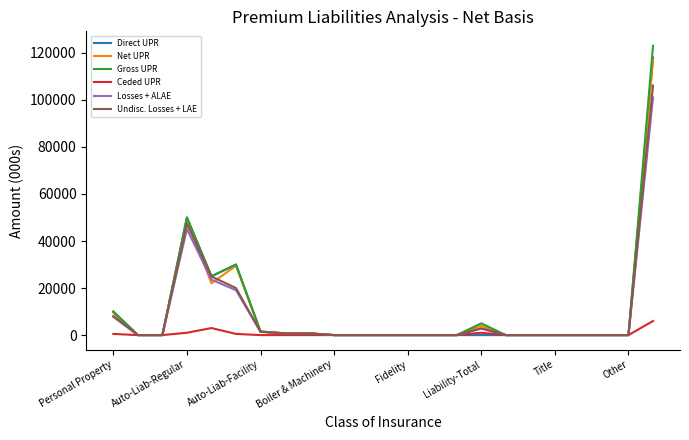

Which series has the largest range (max minus min)?

Gross UPR